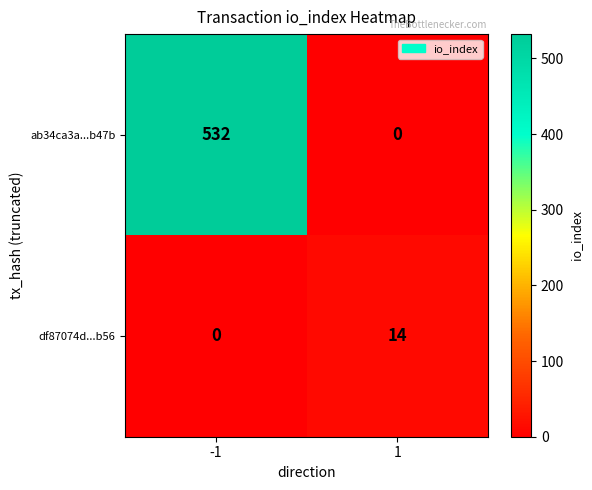

What is the sum of the df87074d...b56 values at 1 and -1?

14